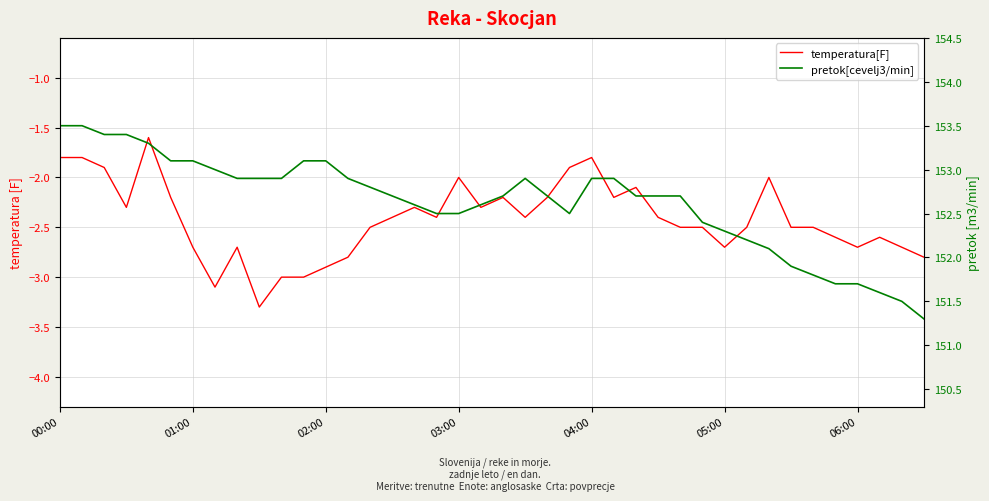

Rank the series by their average value, from lowest to highest.

temperatura[F], pretok[cevelj3/min]